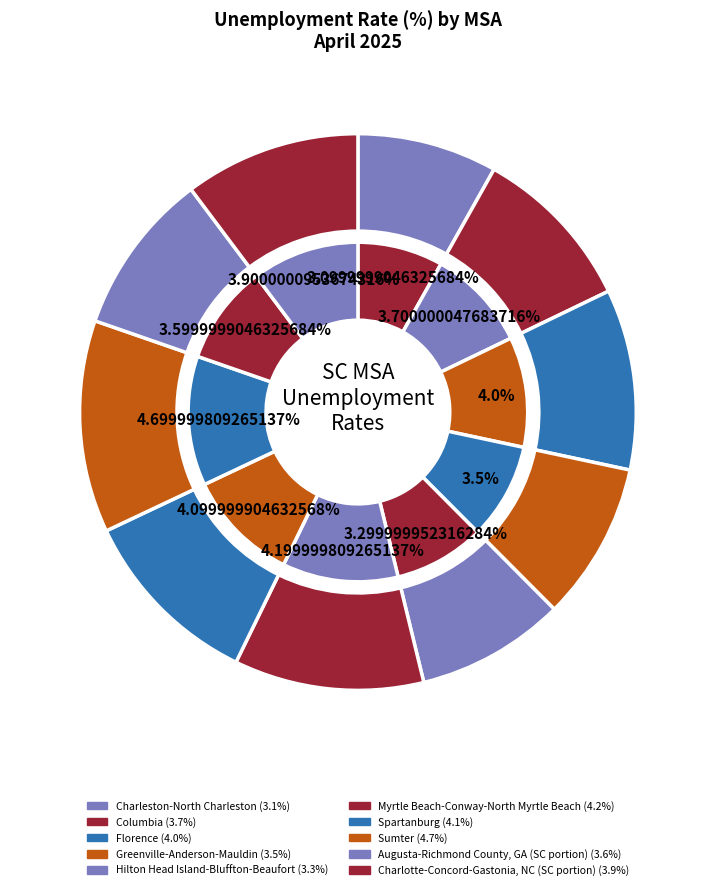

How many slices are in this pie chart?

10